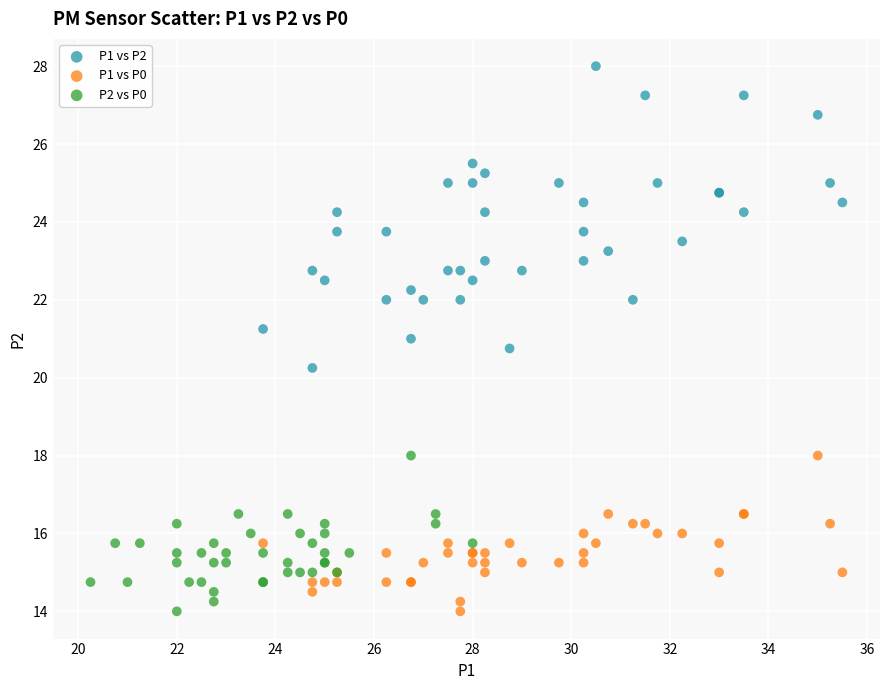

What are all the series names shown in the legend?

P1 vs P2, P1 vs P0, P2 vs P0